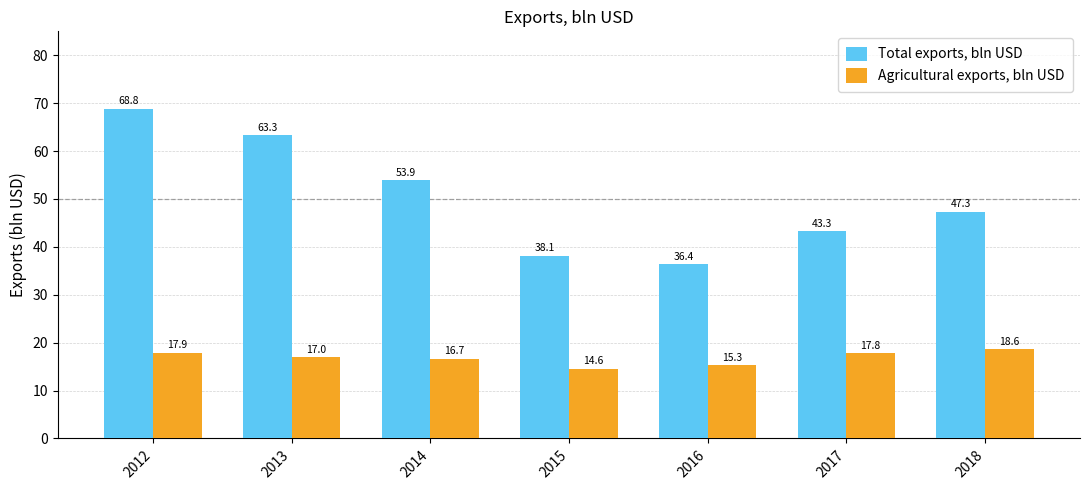

Which series changed the most between 2014 and 2016?

Total exports, bln USD